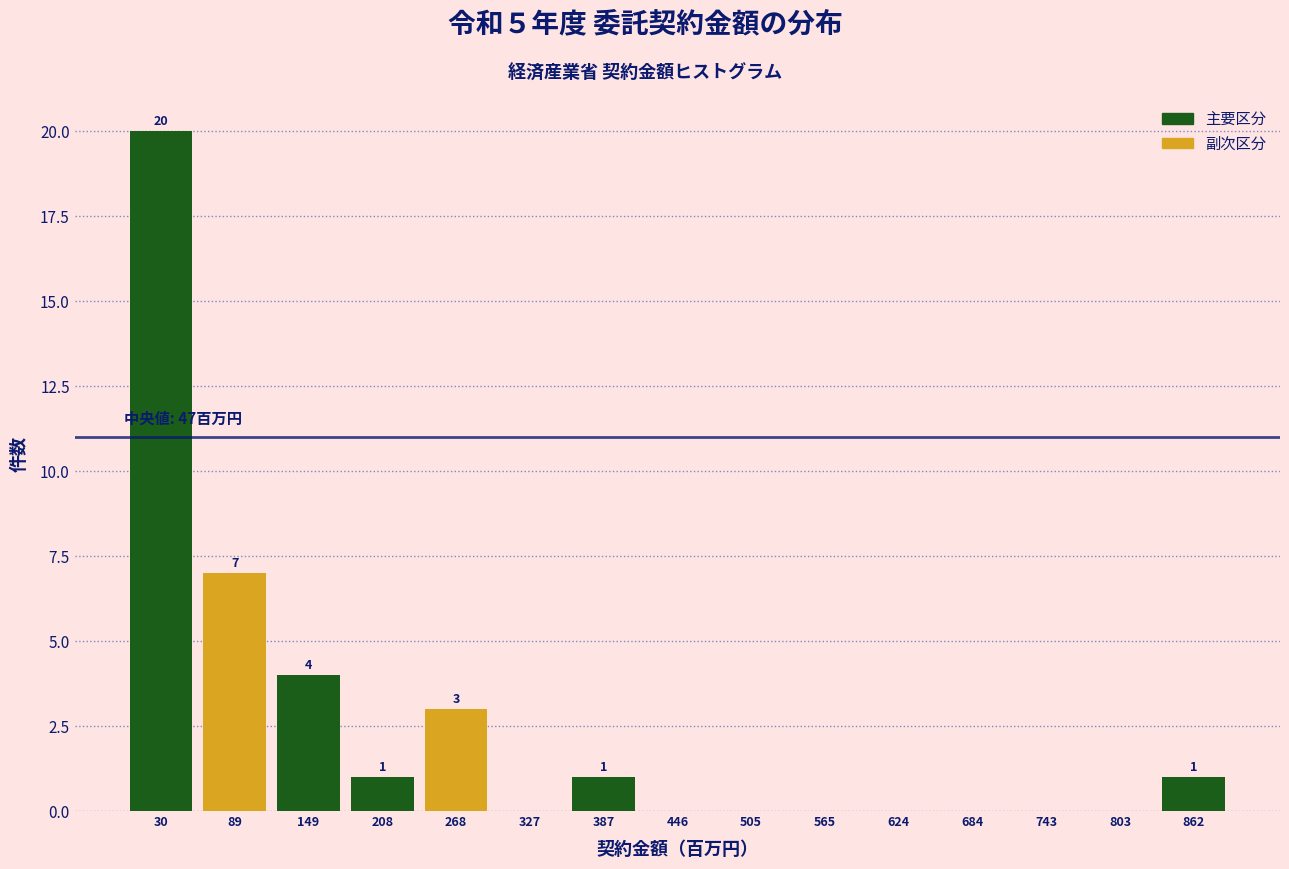

Over which range of the x-axis is the bar tallest?

0 to 60